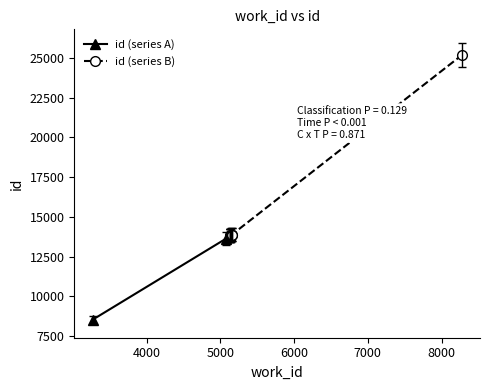

What is the value of the id (series A) point at the 4th from the left?

13839